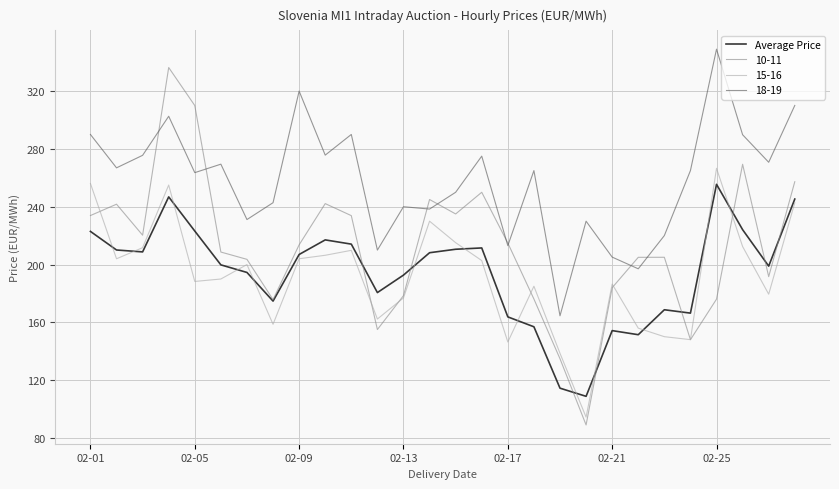

Which series has the largest range (max minus min)?

10-11